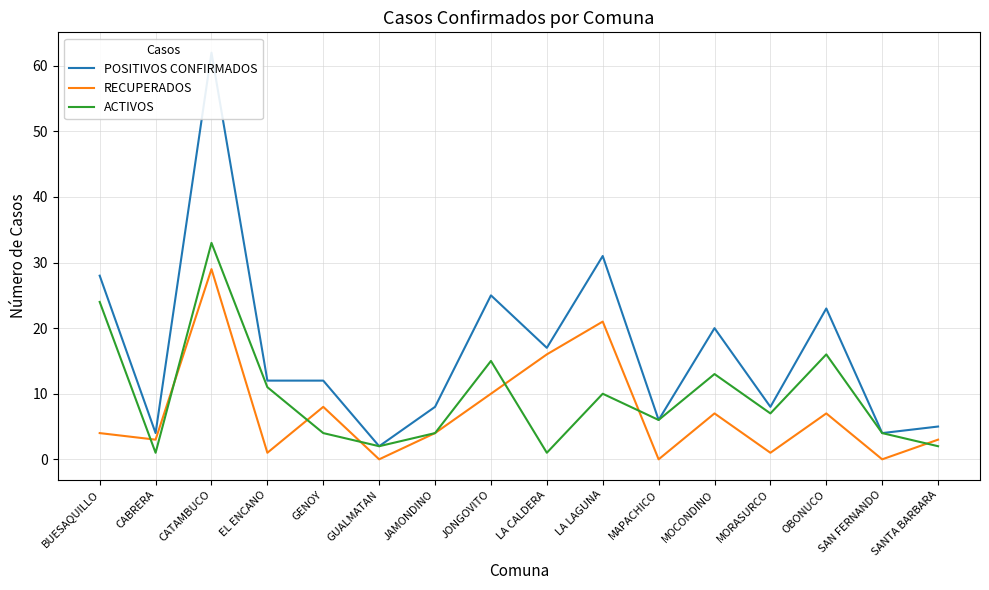

What is the maximum value for POSITIVOS CONFIRMADOS?

62